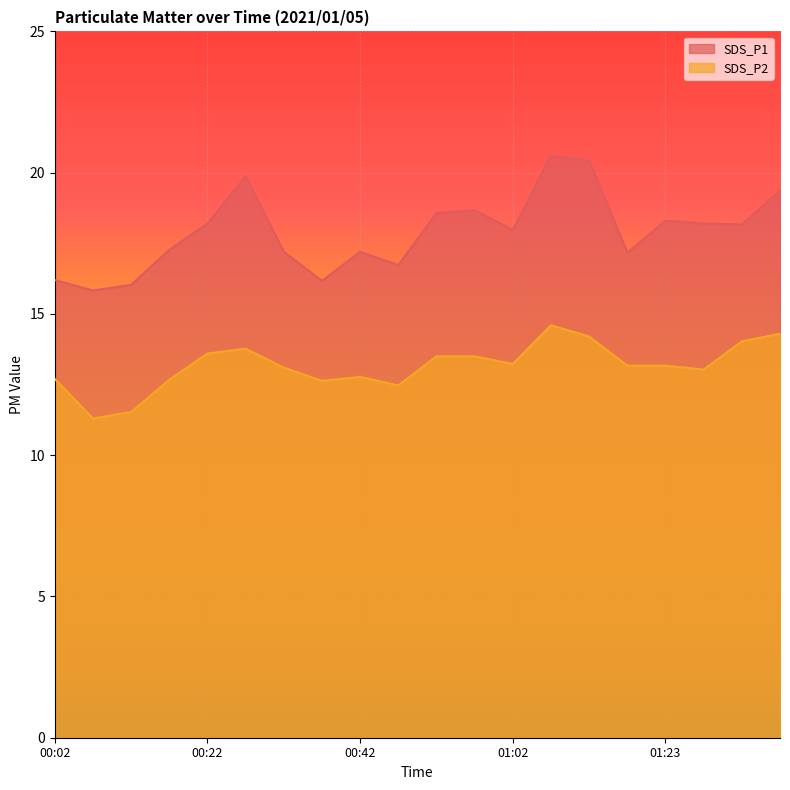

What is the label of the 19th point from the left?

01:33